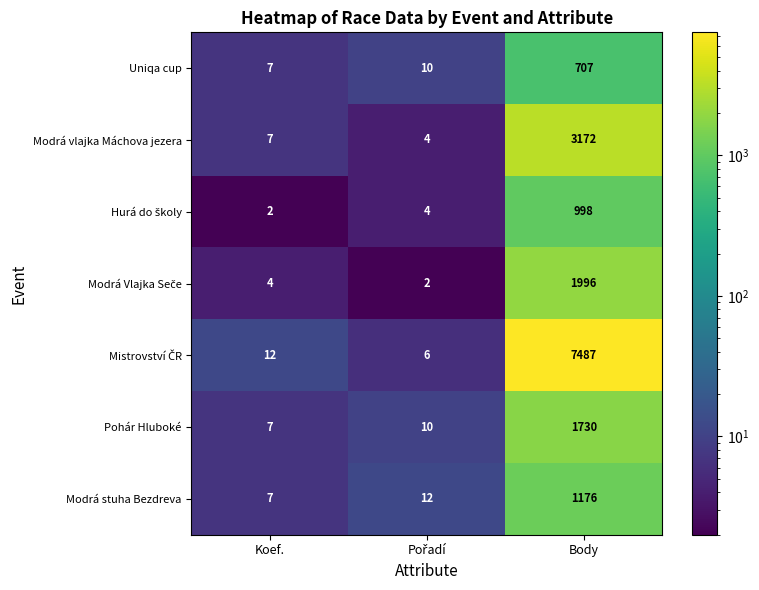

What is the sum of all Modrá vlajka Máchova jezera values?

3183